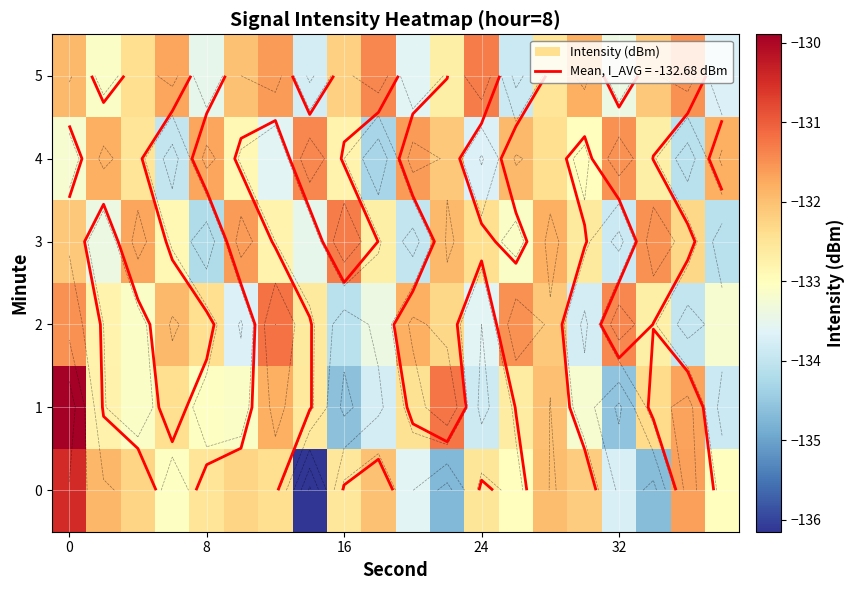

What is the minimum value for 1?

-134.6